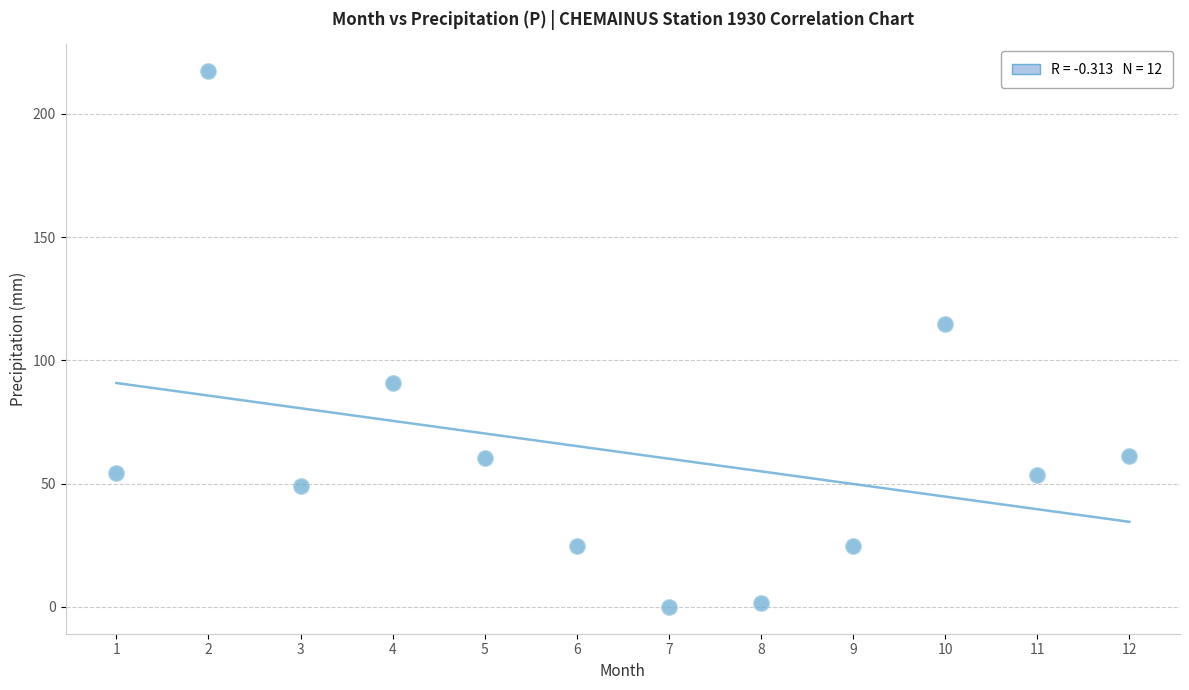

What Y value in the scatter plot is closest to 108?

114.9